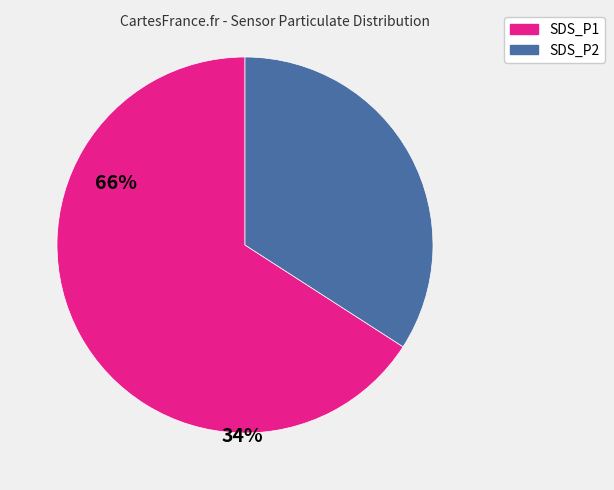

Rank the categories by value from highest to lowest.

SDS_P1, SDS_P2